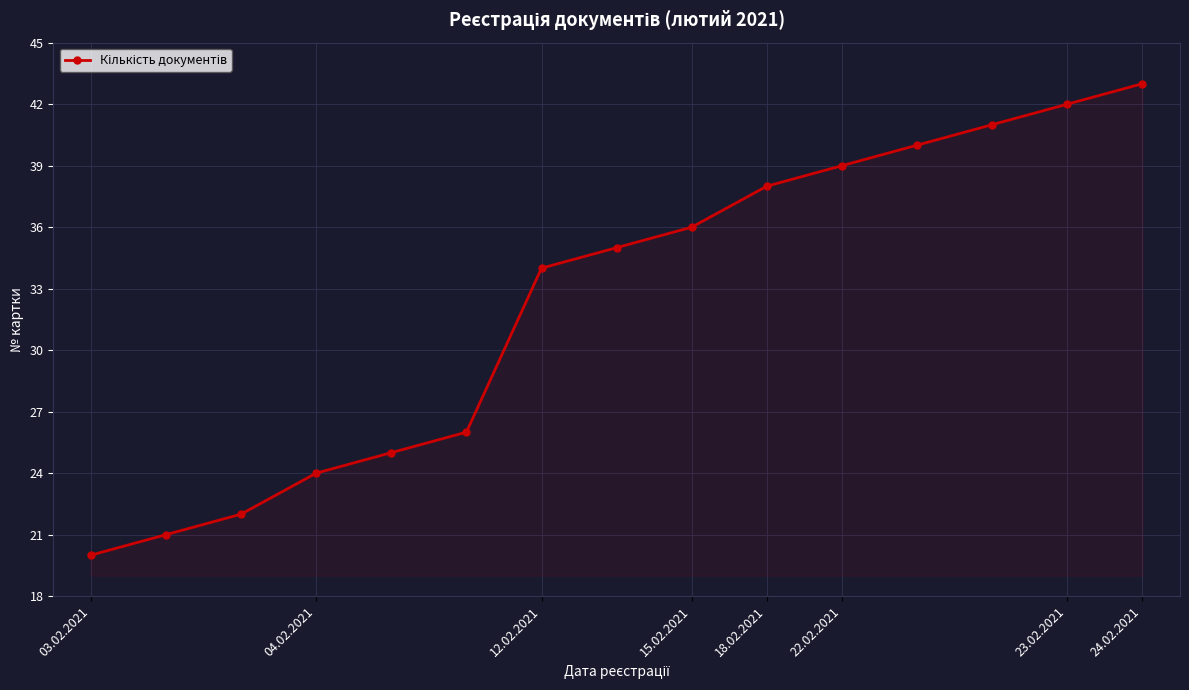

What is the value of the 11th point from the left?

39